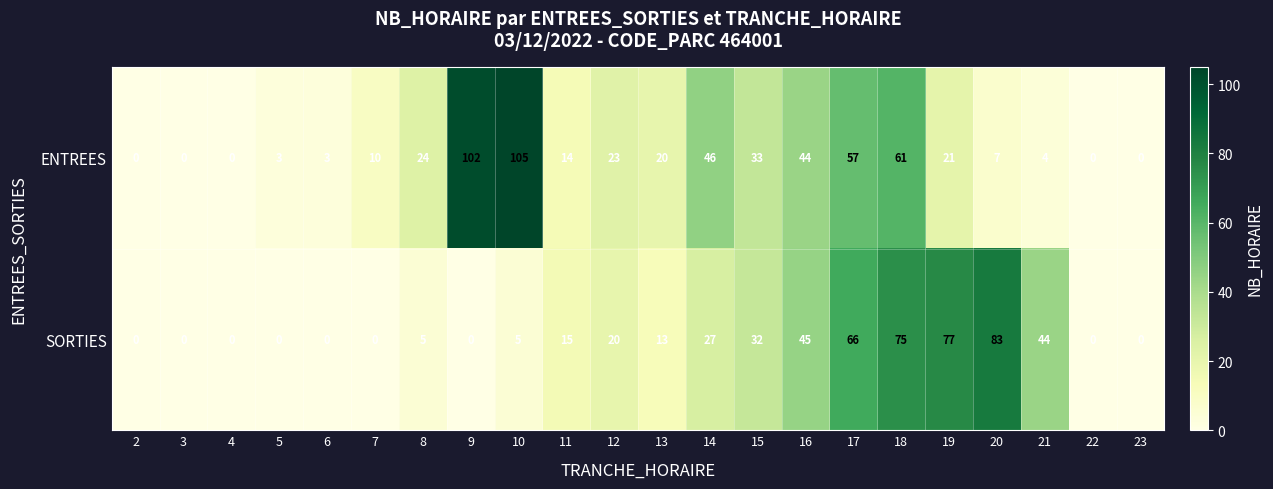

At which category is the sum across all series the highest?

18